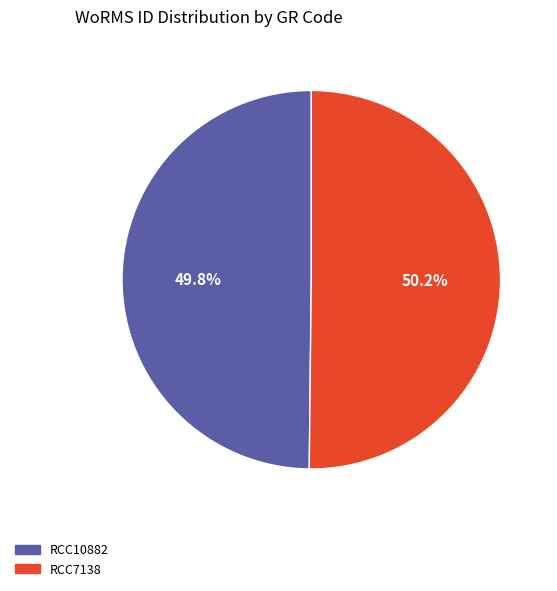

To the nearest percent, what portion does RCC7138 represent?

50%